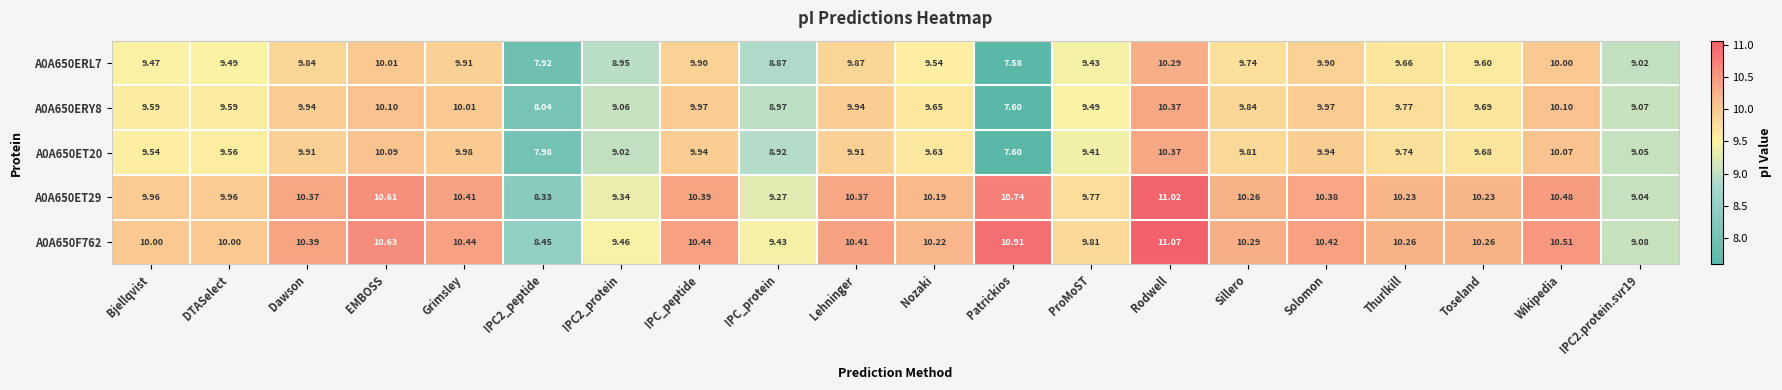

Is the value of A0A650ET20 at IPC2_protein greater than the value of A0A650ERL7 at Sillero?

No